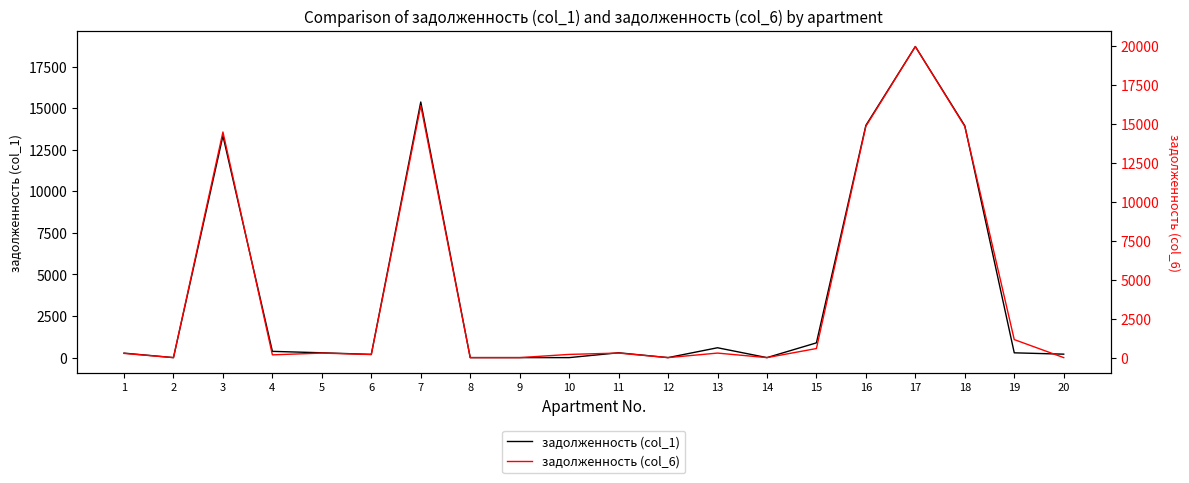

How many intersections are there between задолженность (col_1) and задолженность (col_6)?

3